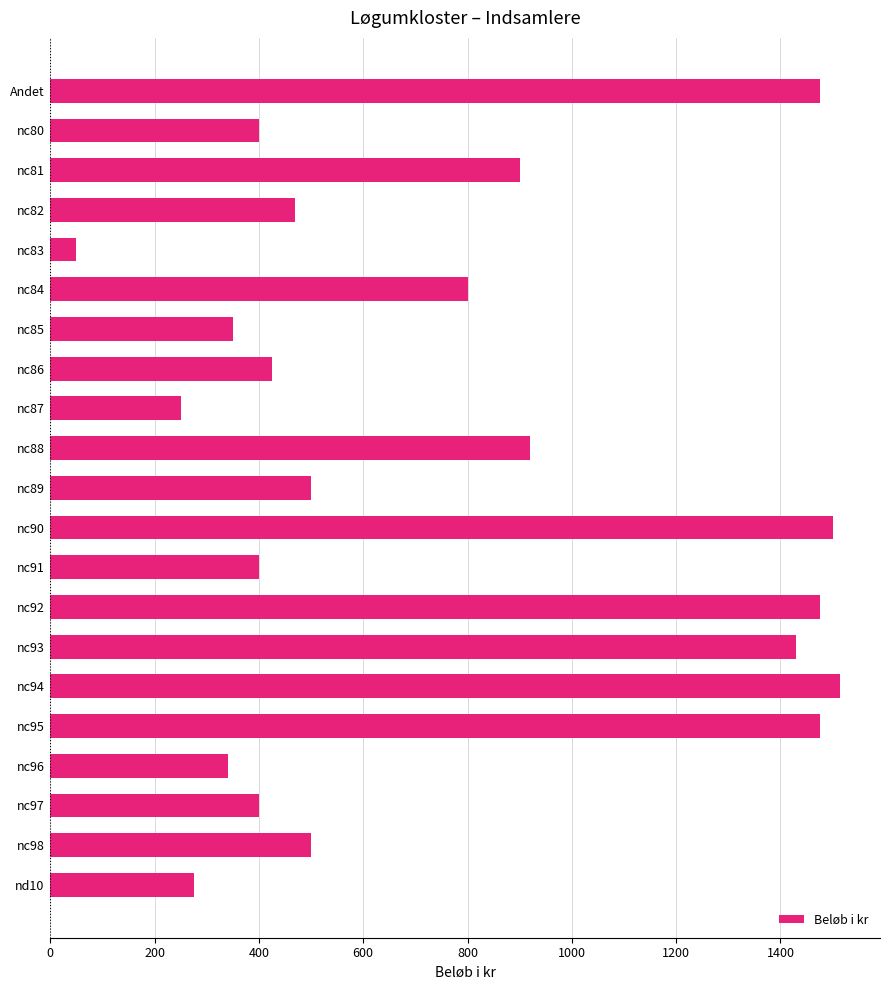

Are the bars grouped side by side (vs. stacked)?

No